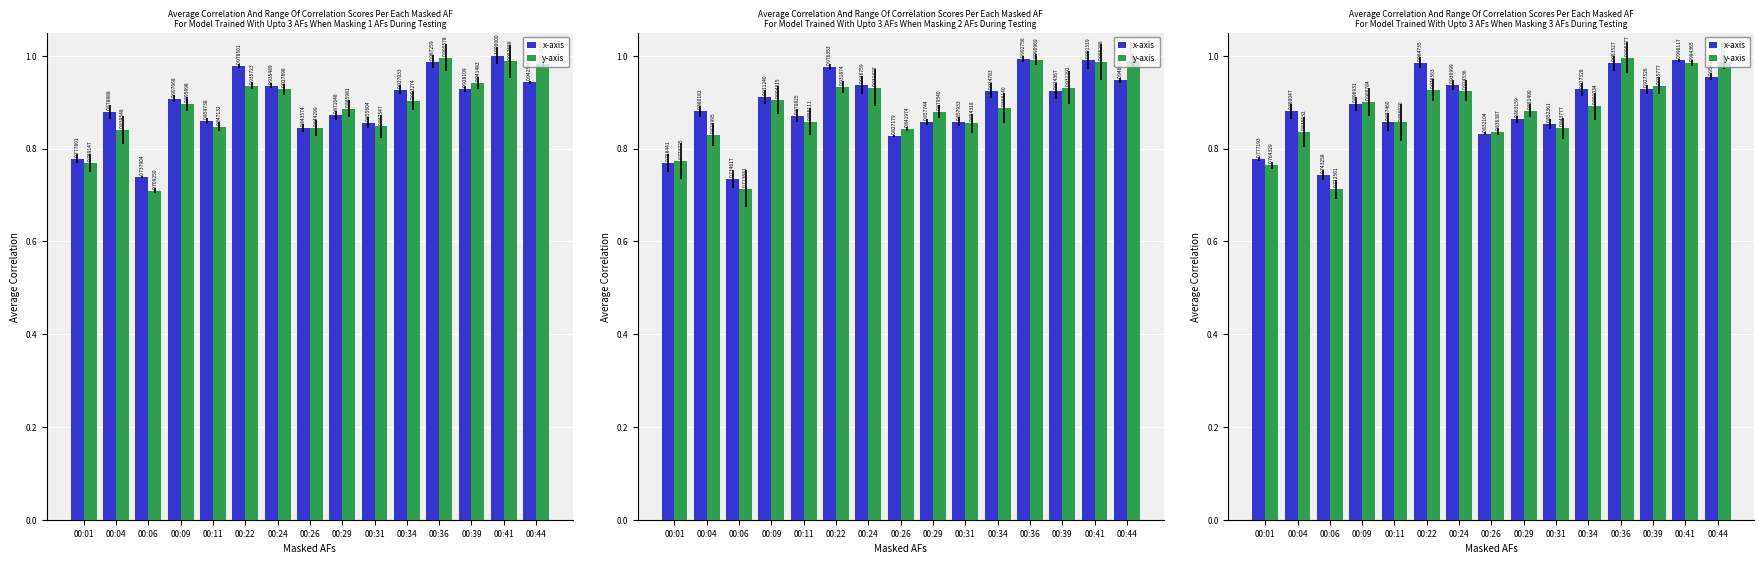

Between 00:04 and 00:06, which series saw the biggest shift?

x-axis